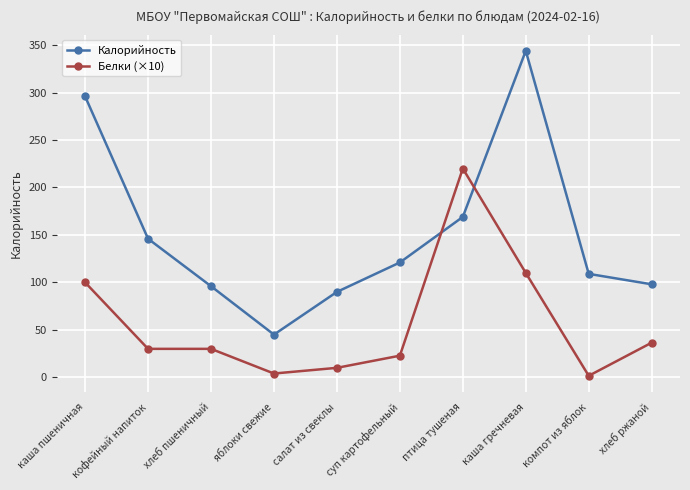

In Калорийность, how many points are lower than both neighbors (excluding endpoints)?

1